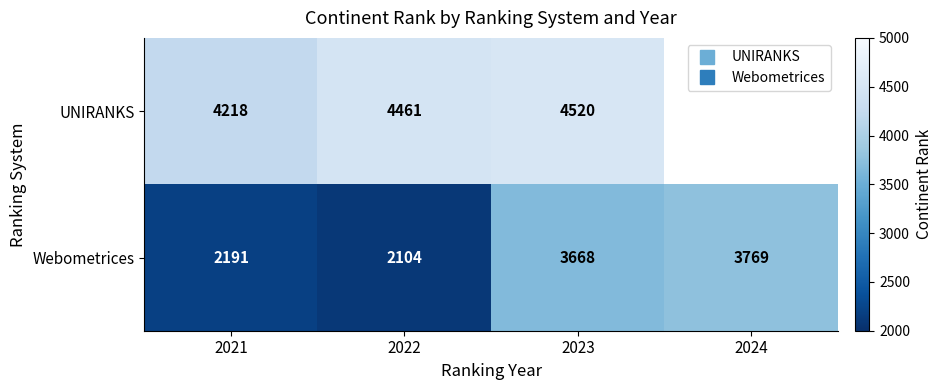

Which has a higher value, 2021 or 2022?

2022